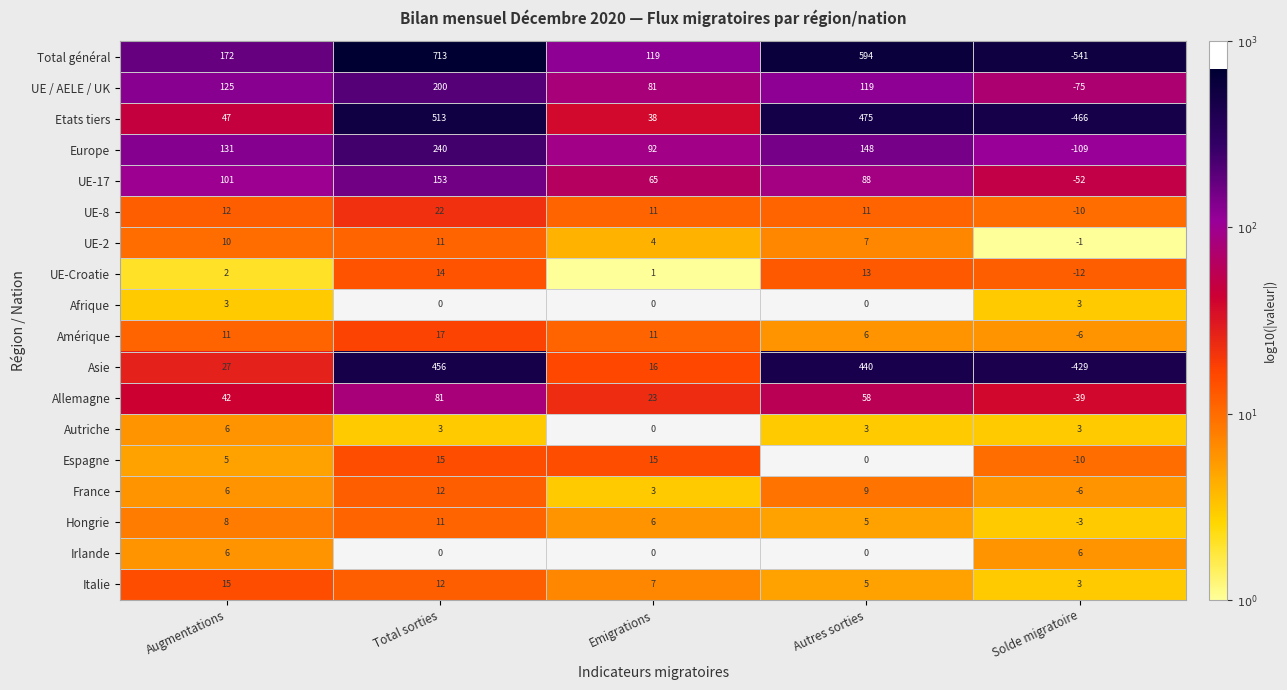

What is the highest value of the UE-2 series?

11